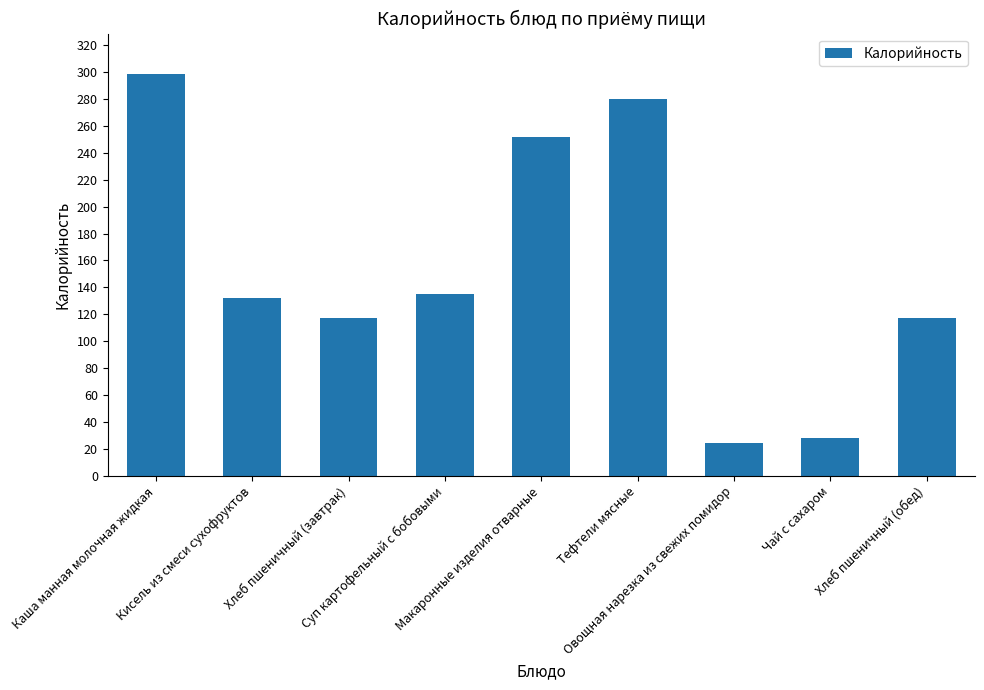

What is the change in value from Хлеб пшеничный (завтрак) to Овощная нарезка из свежих помидор?

-93.5